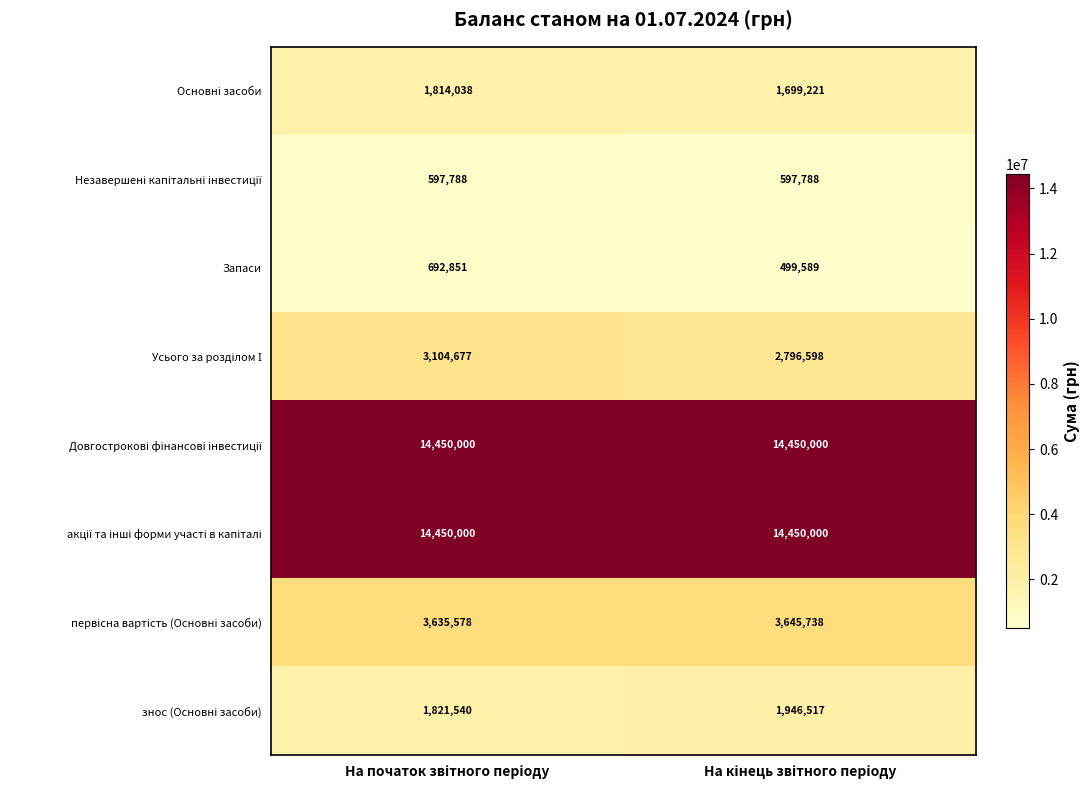

What is the maximum value shown in the chart?

14450000